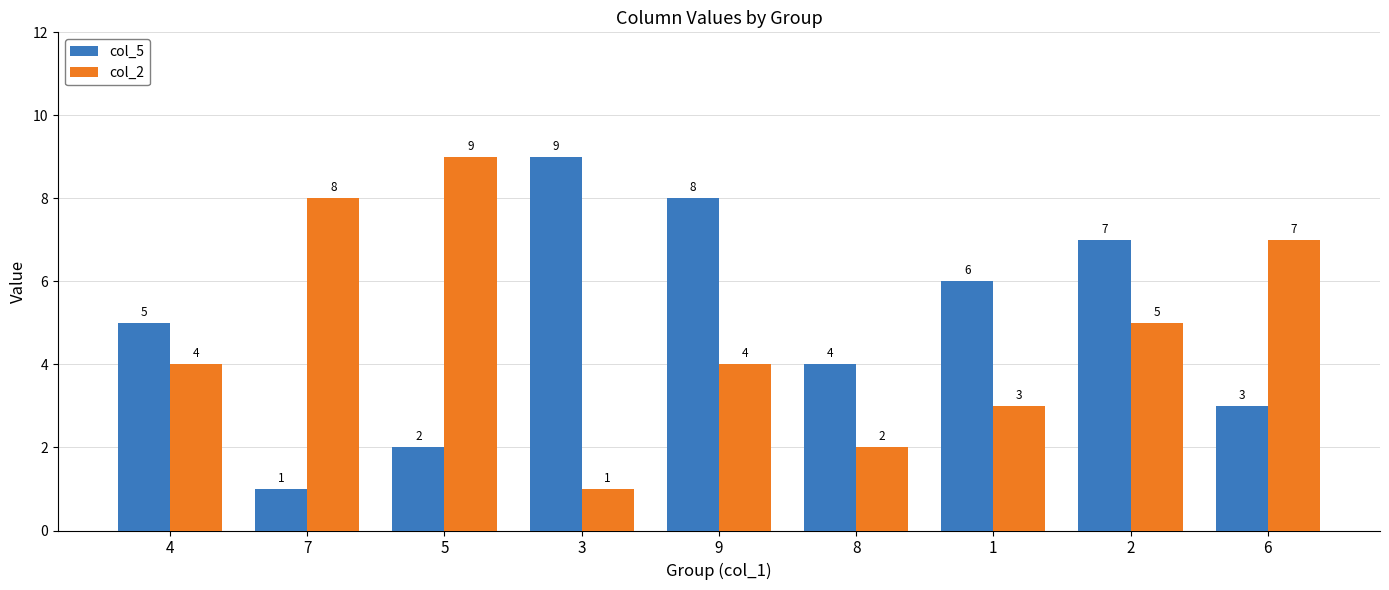

What is the total value across all series at 8?

6